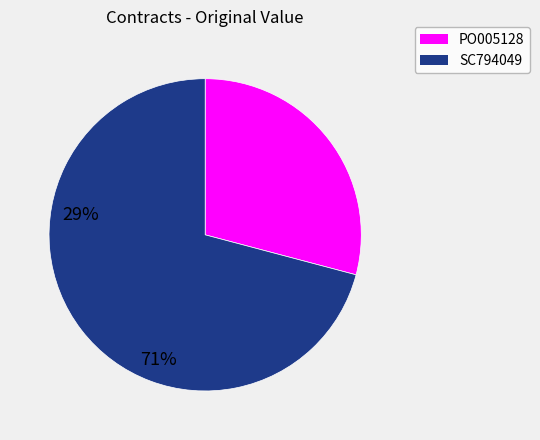

What is the ratio of the value at SC794049 to the value at PO005128?

2.4